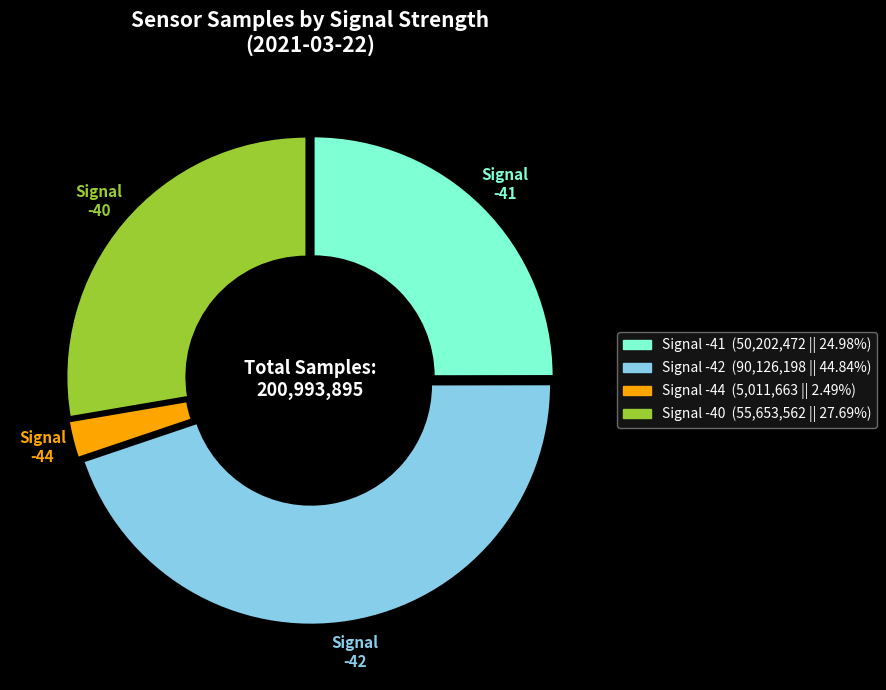

Count the number of slices in the pie.

4